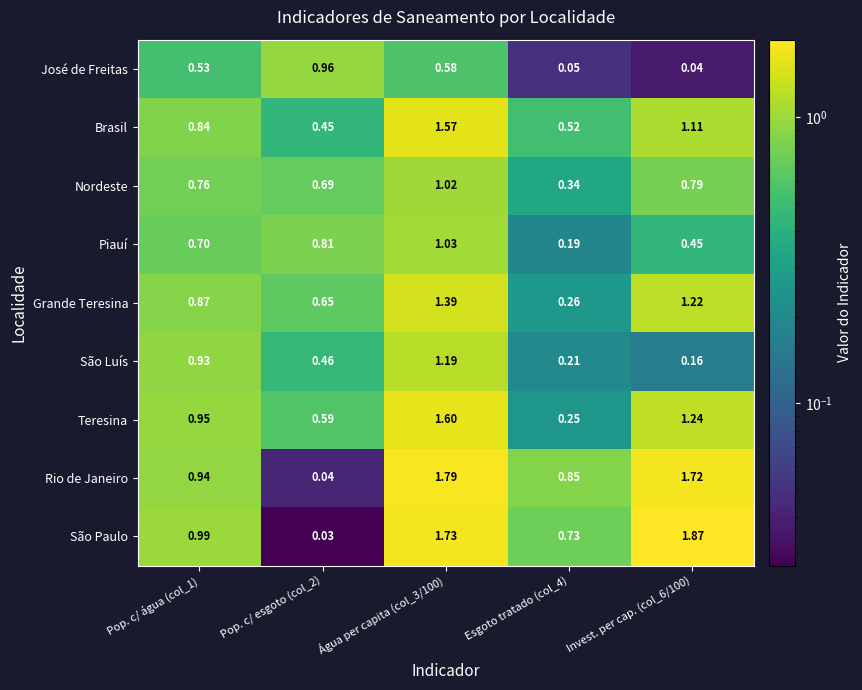

List the series in order of their peak value, highest first.

São Paulo, Rio de Janeiro, Teresina, Brasil, Grande Teresina, São Luís, Piauí, Nordeste, José de Freitas